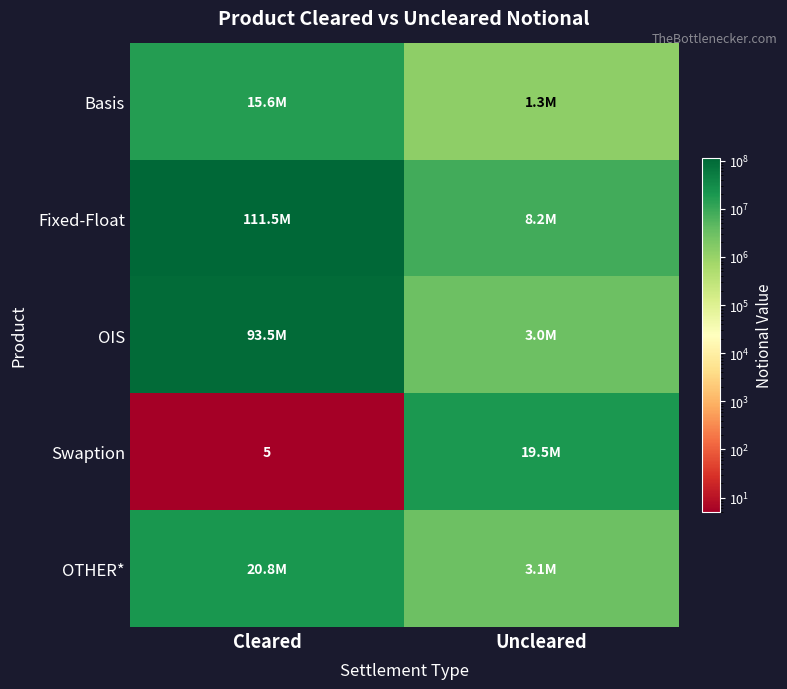

At which category is the sum across all series the highest?

Cleared